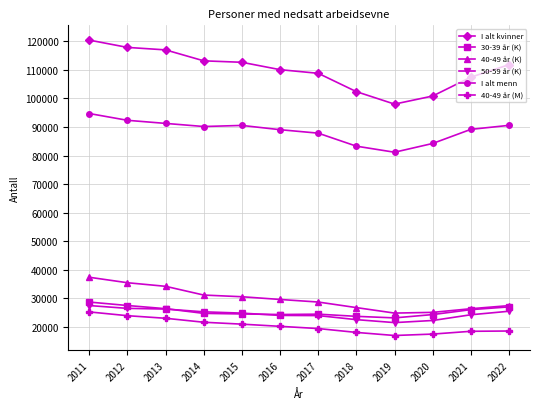

True or false: I alt menn and I alt kvinner cross at least once.

False